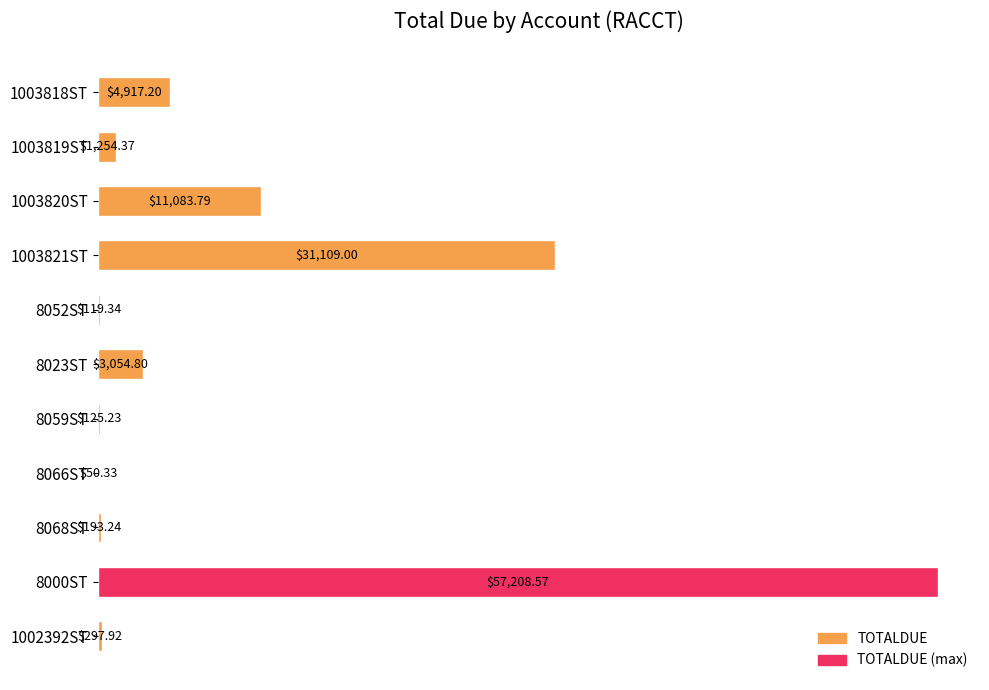

What is the ratio of the value at 1003821ST to the value at 8000ST?

0.5